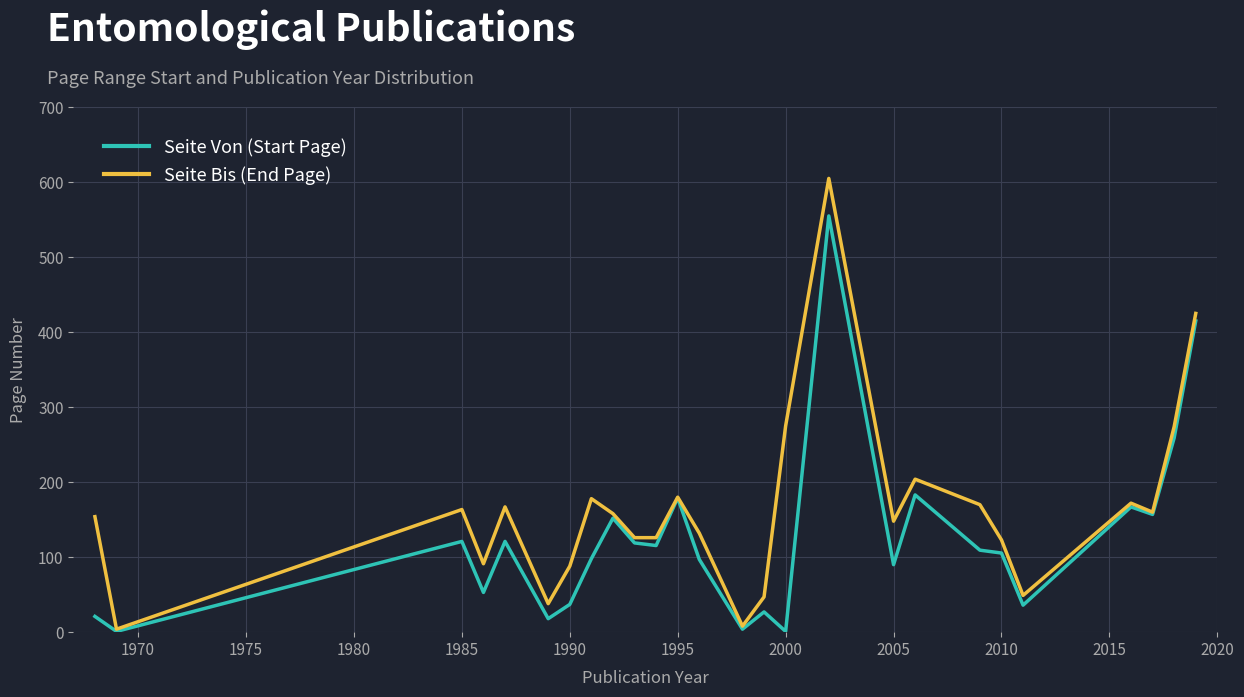

Which series has the largest range (max minus min)?

Seite Bis (End Page)